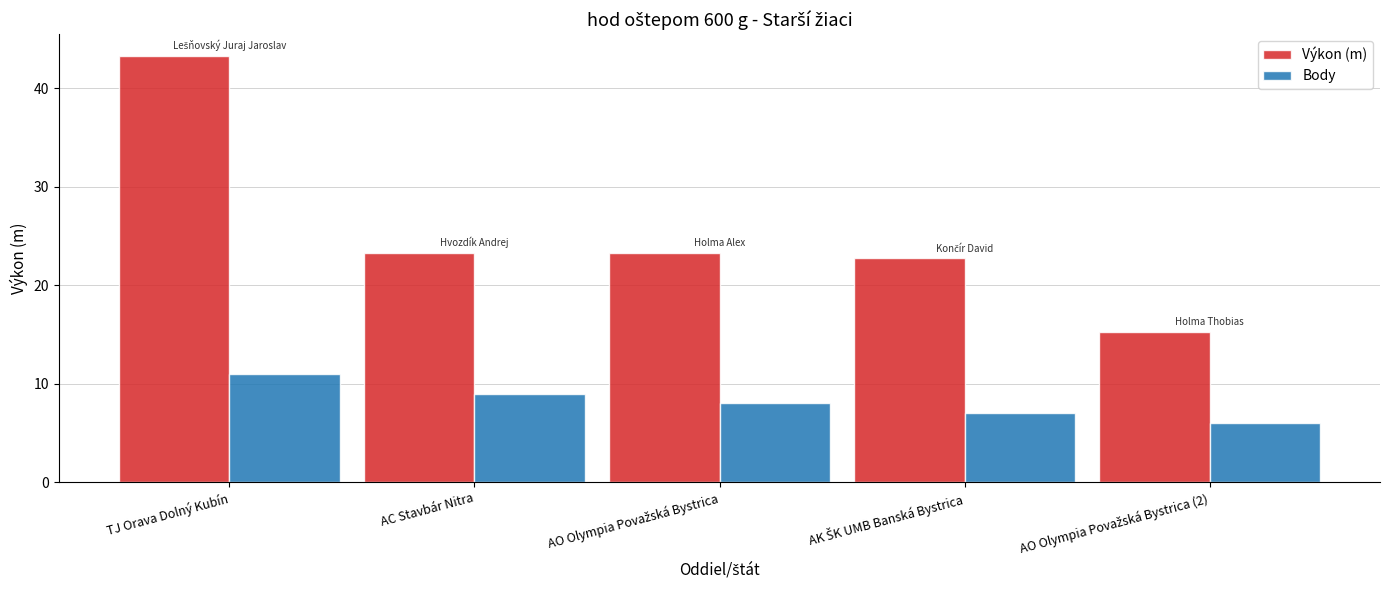

What are all the series names shown in the legend?

Výkon (m), Body